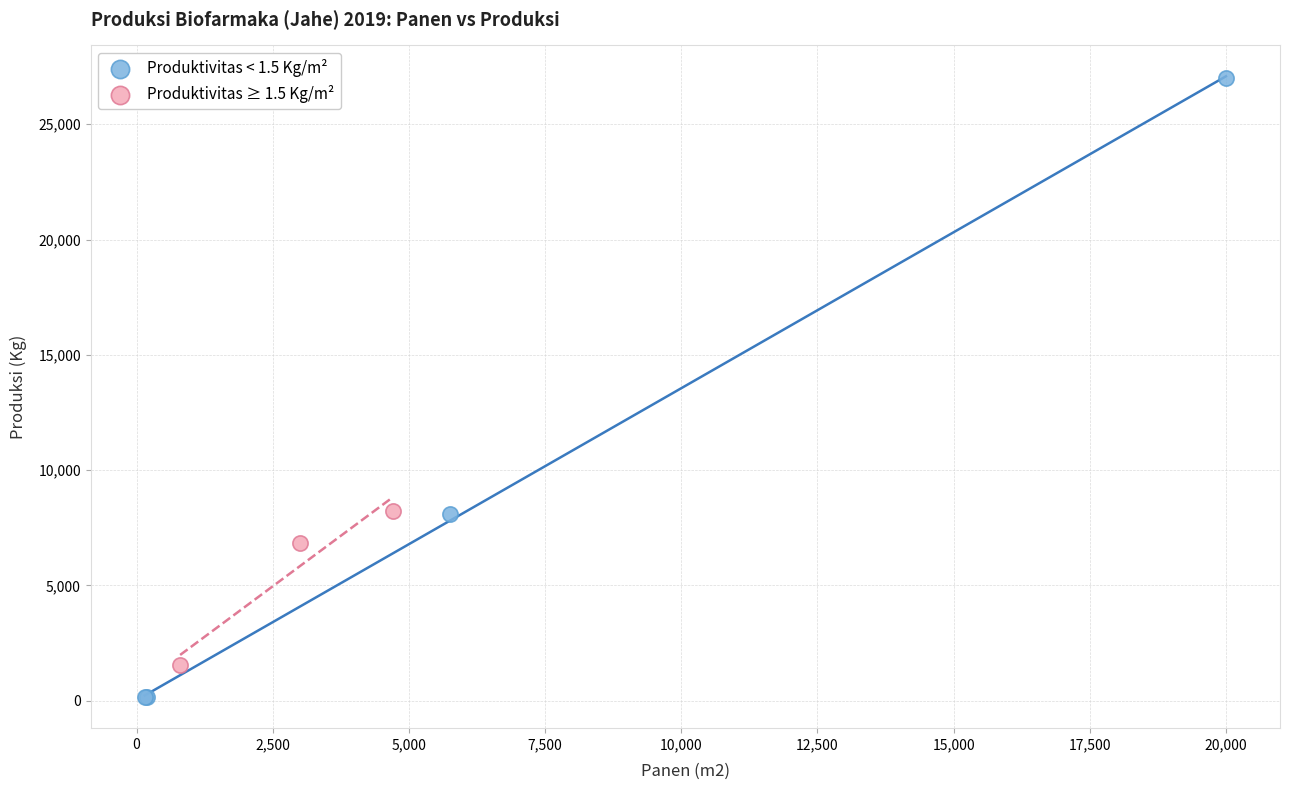

Which series reaches the maximum Y coordinate?

Produktivitas < 1.5 Kg/m²